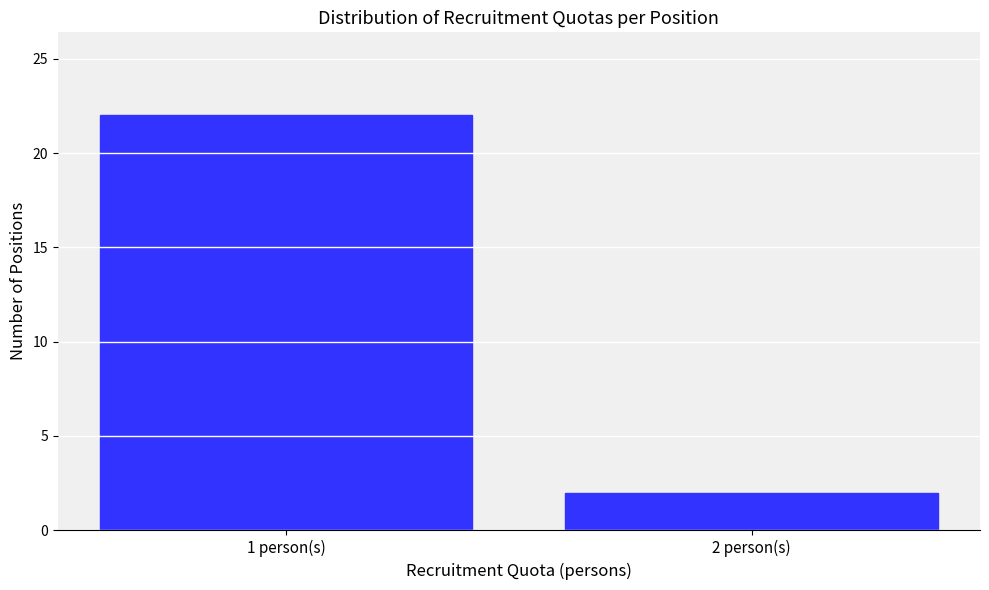

Reading left to right, list all the values displayed in this chart.

1 person(s)=22	2 person(s)=2